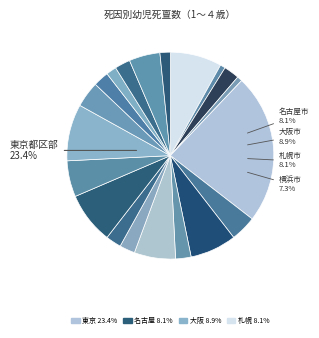

Which slice is the largest?

東京都区部